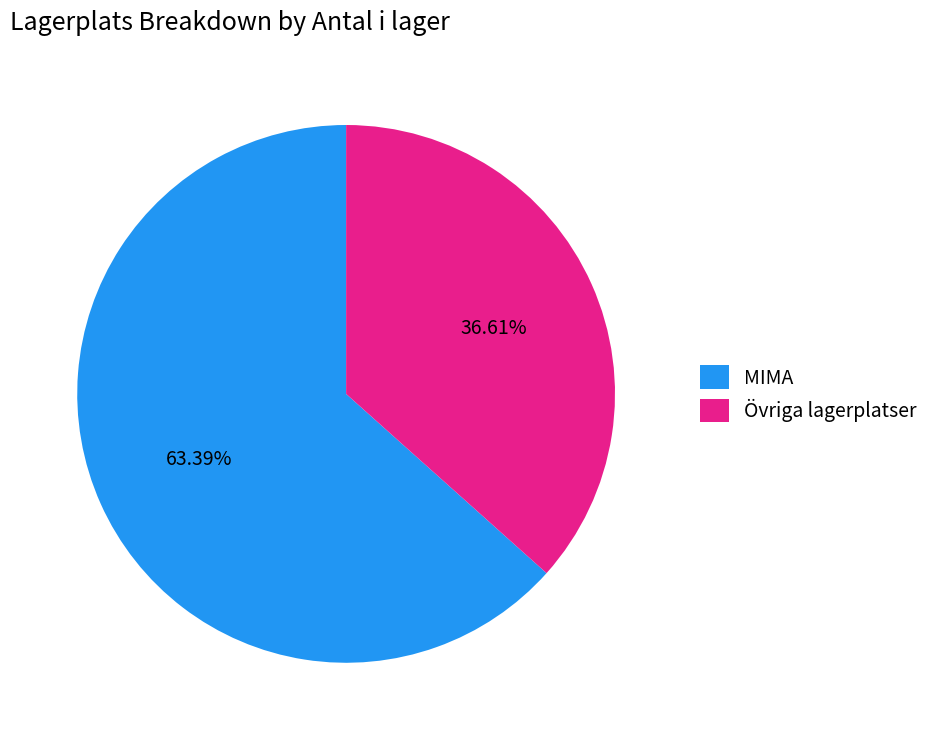

Is the sum of Övriga lagerplatser and MIMA greater than half?

Yes